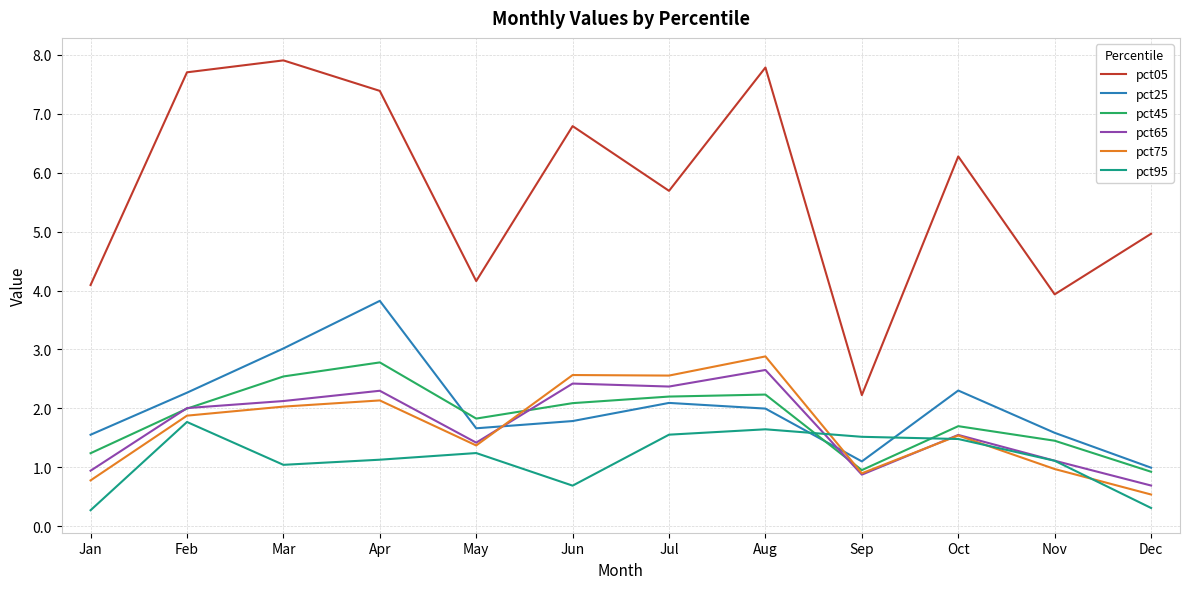

At which category does pct45 reach its first local peak?

Apr